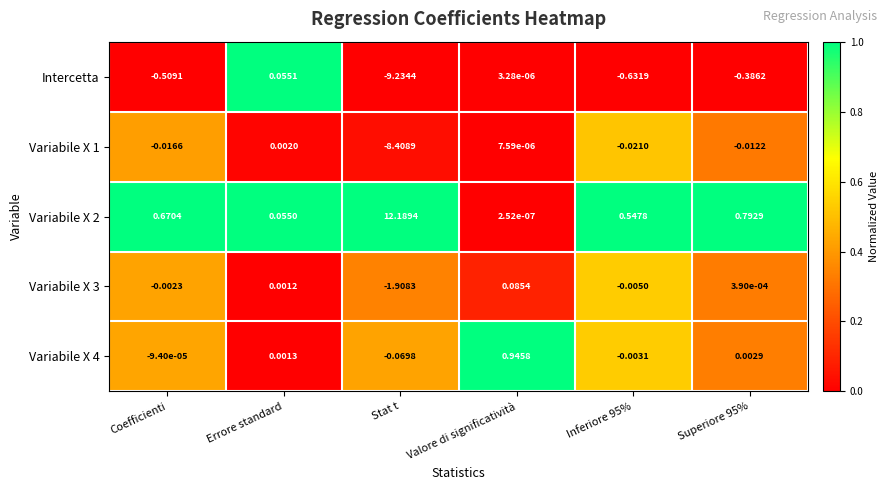

Which category has the highest value across all series?

Stat t